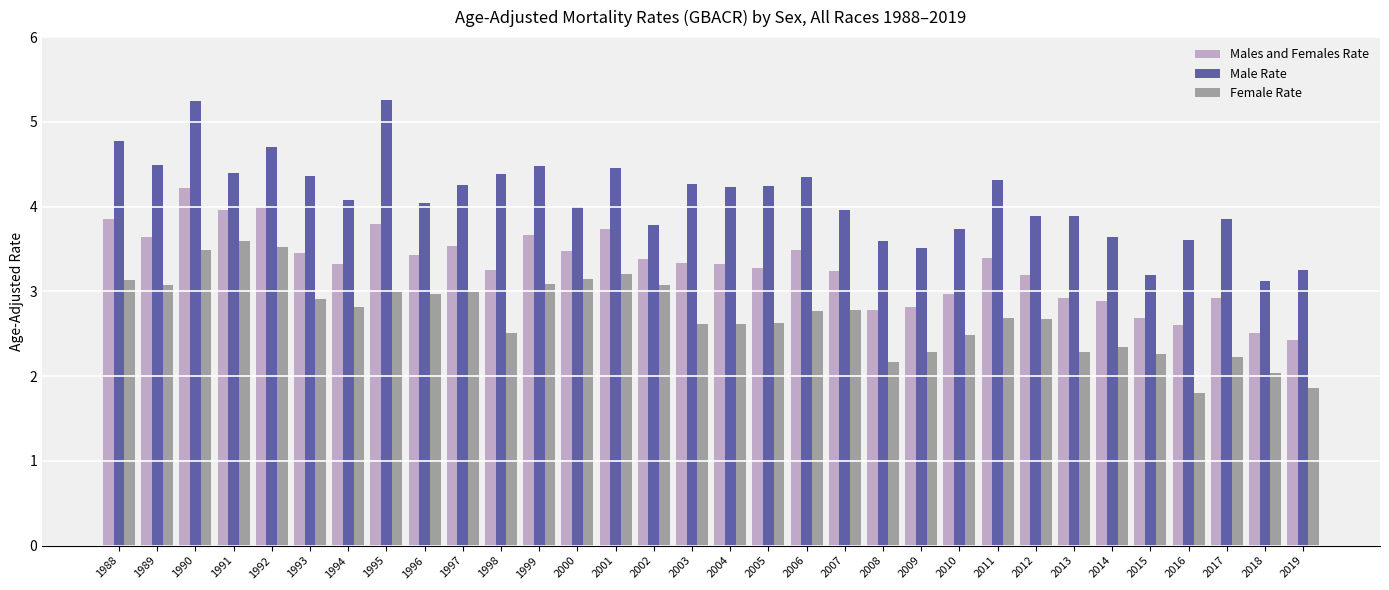

Which label corresponds to the smallest value in the chart?

2016